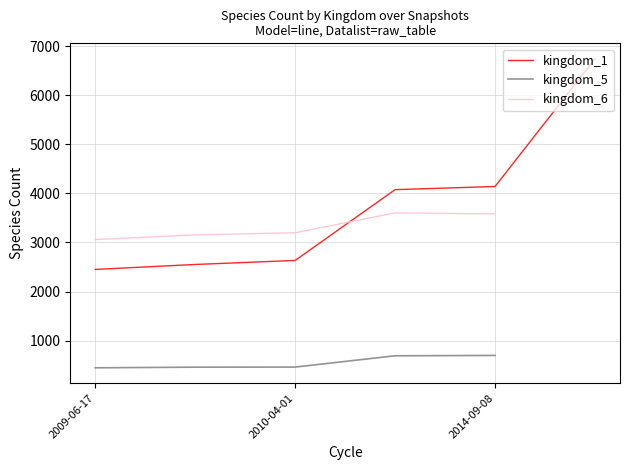

Which series has the widest spread of values?

kingdom_1